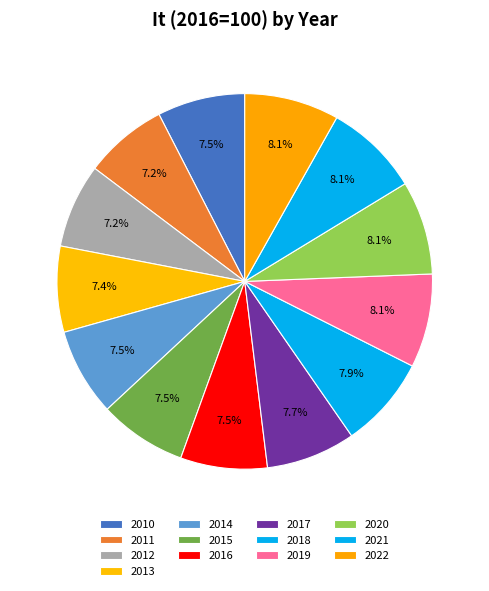

How many slices are in this pie chart?

13